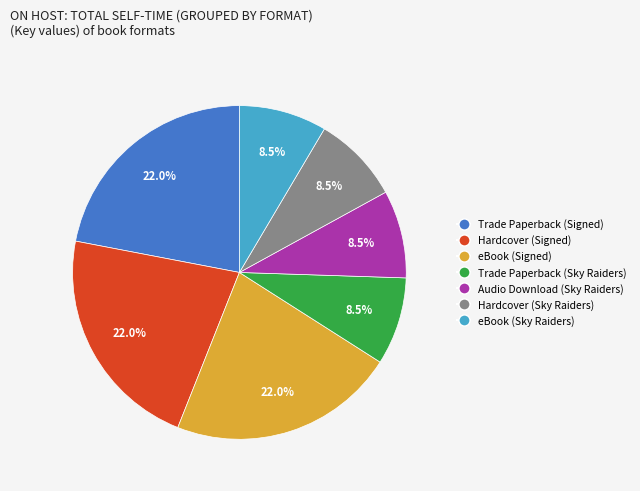

Combined, do eBook (Sky Raiders) and Hardcover (Sky Raiders) account for over 50%?

No